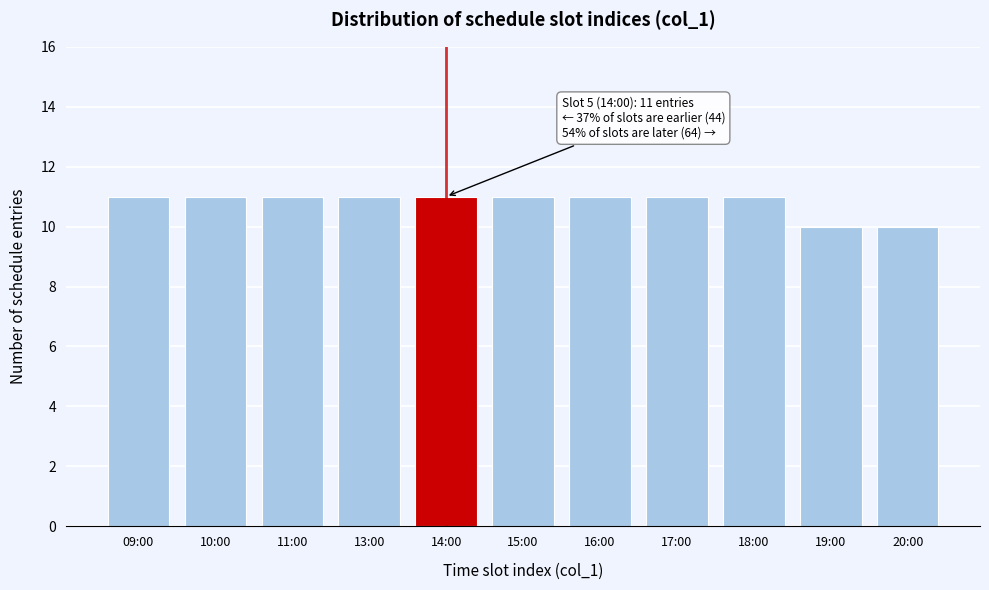

Reading left to right, what are all the values shown in this chart?

11	11	11	11	11	11	11	11	11	10	10